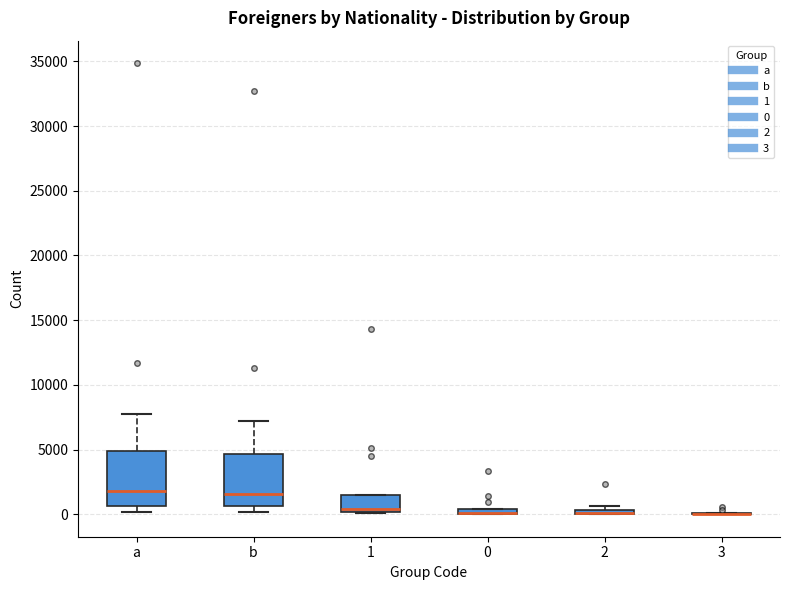

Where is the upper edge of the box for 1 on the y-axis? The values are not printed on the chart, so give them approximately, as read against the axis.

1500